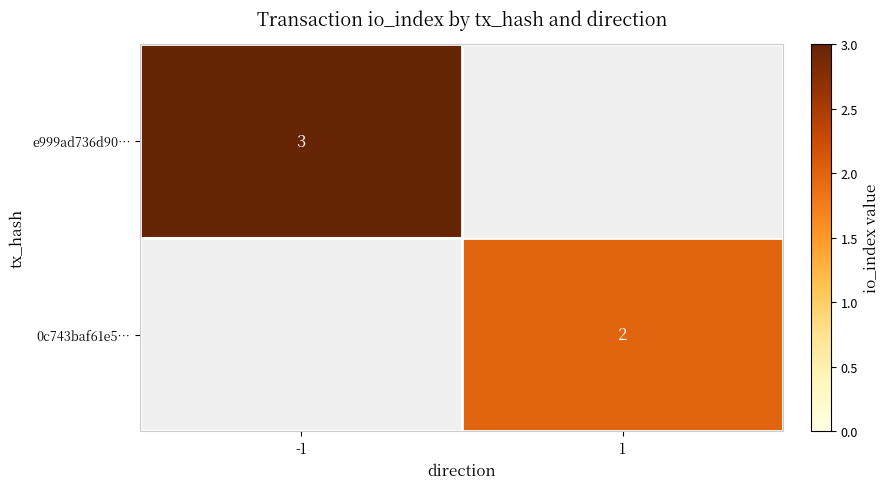

Is it true that e999ad736d90… equals 3 at -1?

True